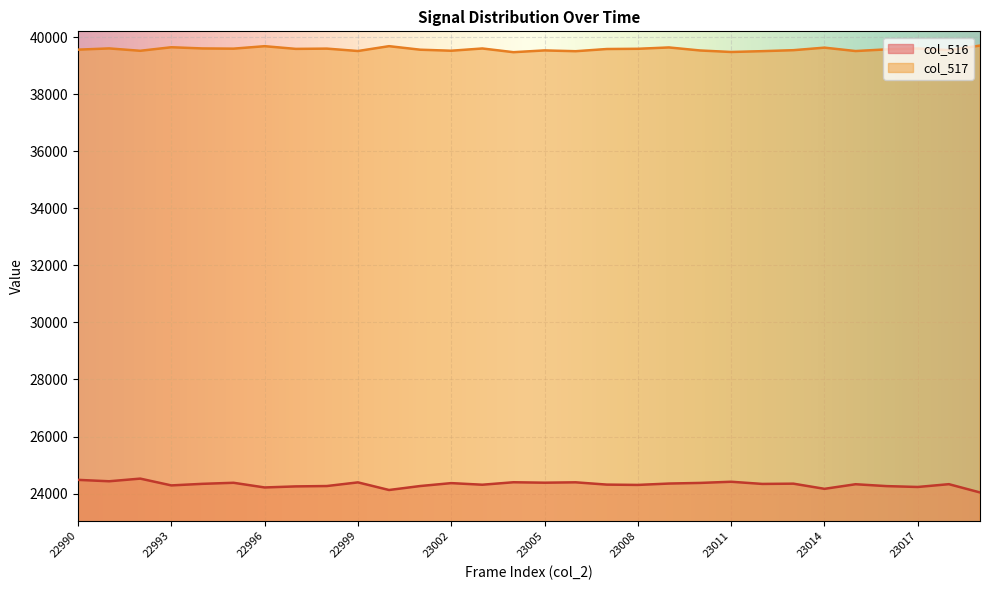

At which label is col_517 closest to 39585?

22997